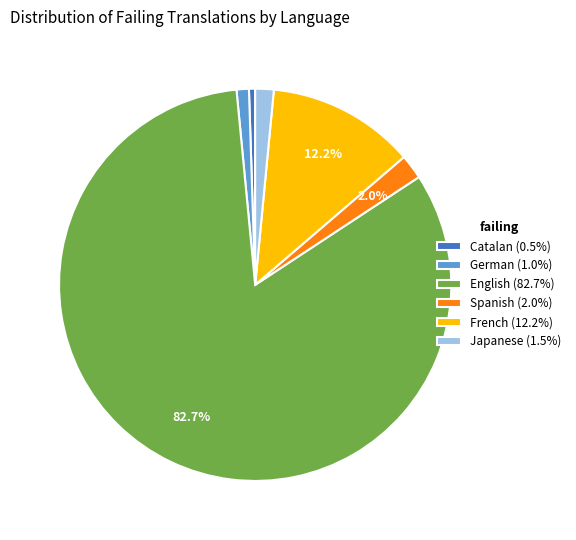

Does English (82.7%) represent more than half of the total?

Yes